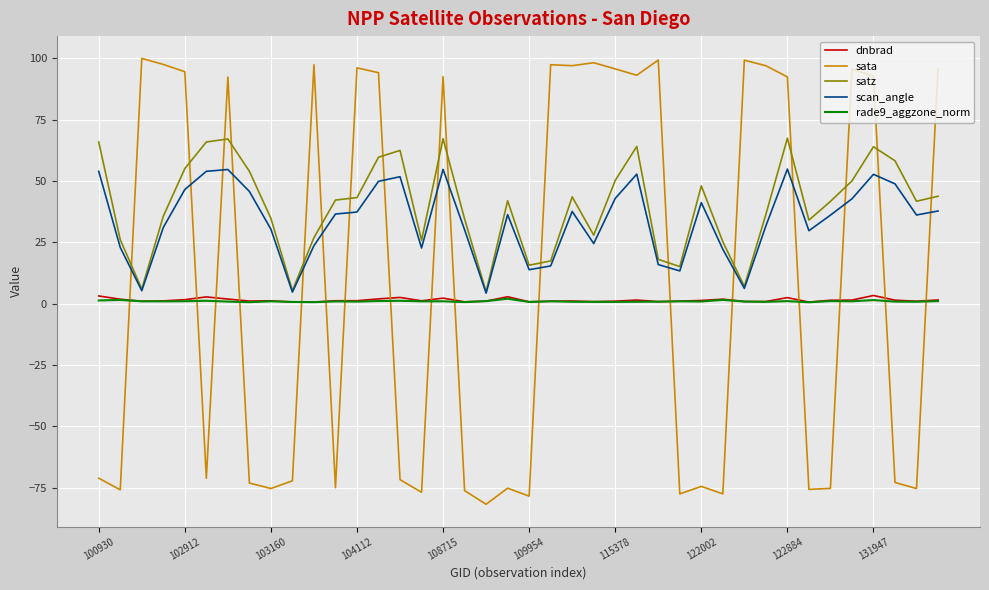

True or false: rade9_aggzone_norm and satz intersect in this chart.

False